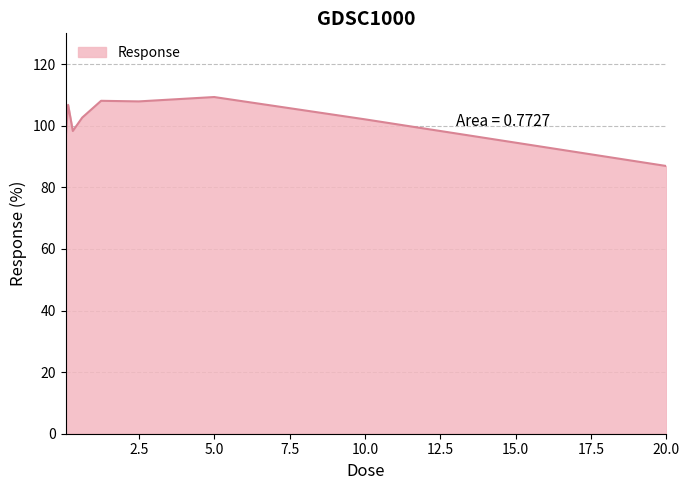

What is the smallest value displayed?

86.9